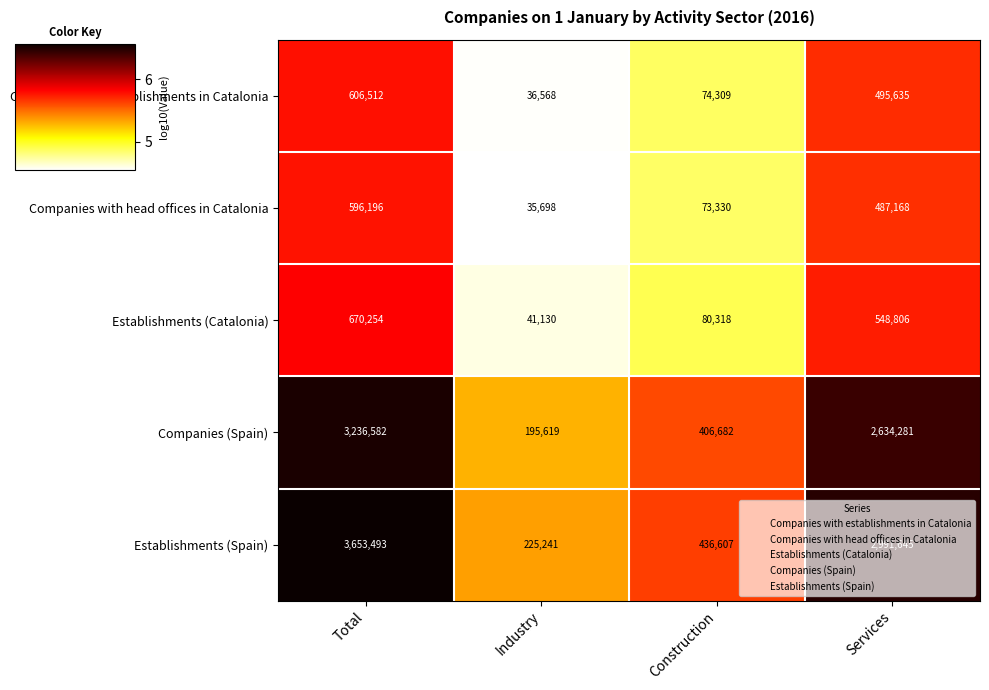

At which category does the chart reach its minimum across all series?

Industry